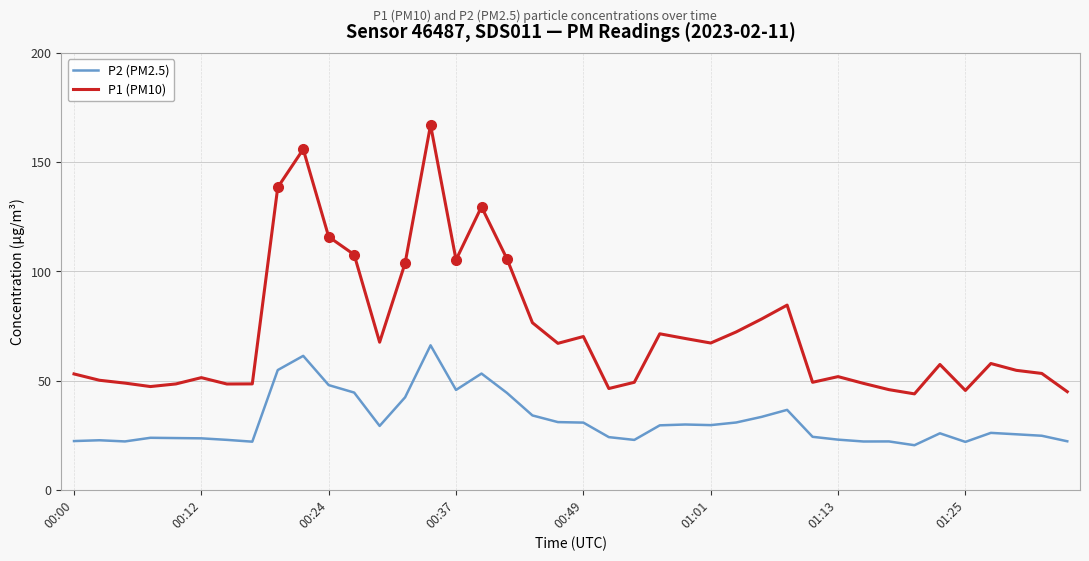

What is the difference between the maximum and minimum values in the P1 (PM10) series?

123.1